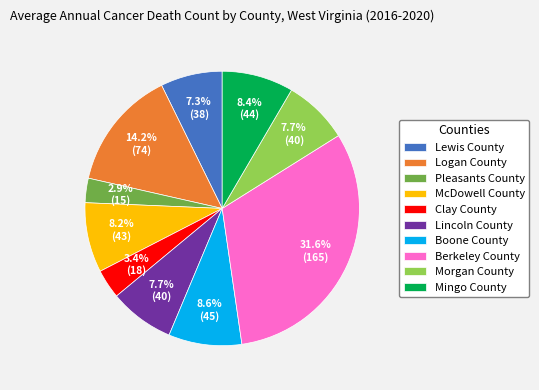

Does any single category account for the majority?

No